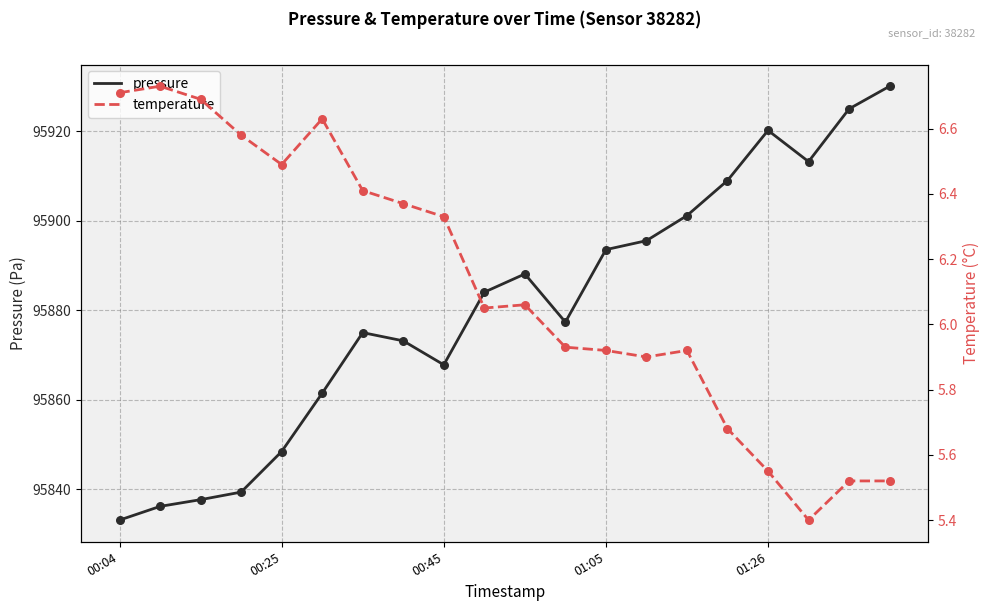

At how many categories does at least one series exceed 28717?

20